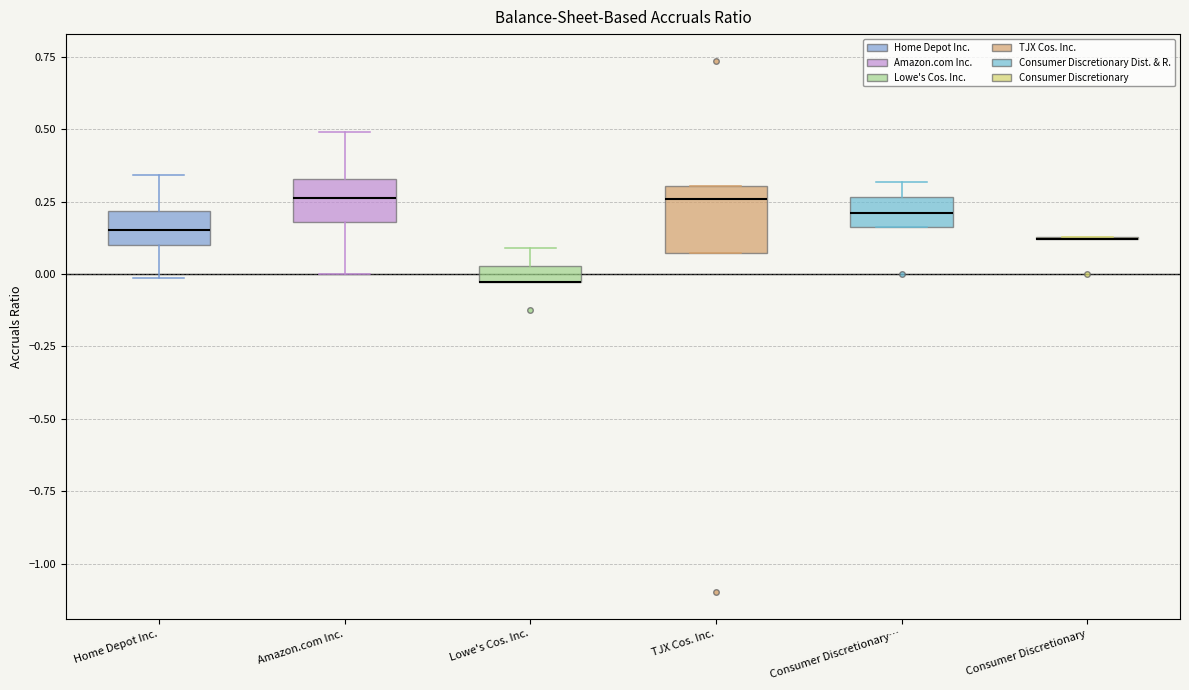

Which box is the tallest, from its lower edge to its upper edge?

TJX Cos. Inc.